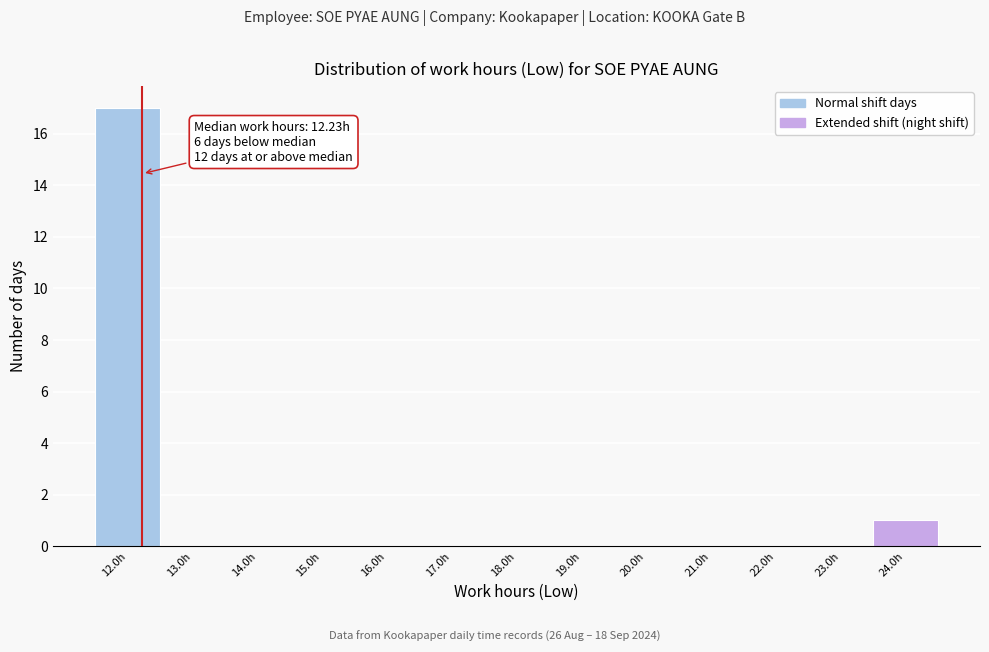

Over which range of the x-axis is the bar tallest?

11.5 to 12.5